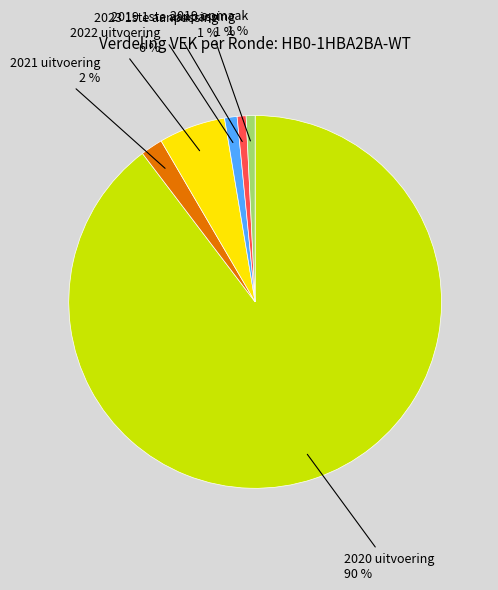

How many segments does this pie chart have?

6